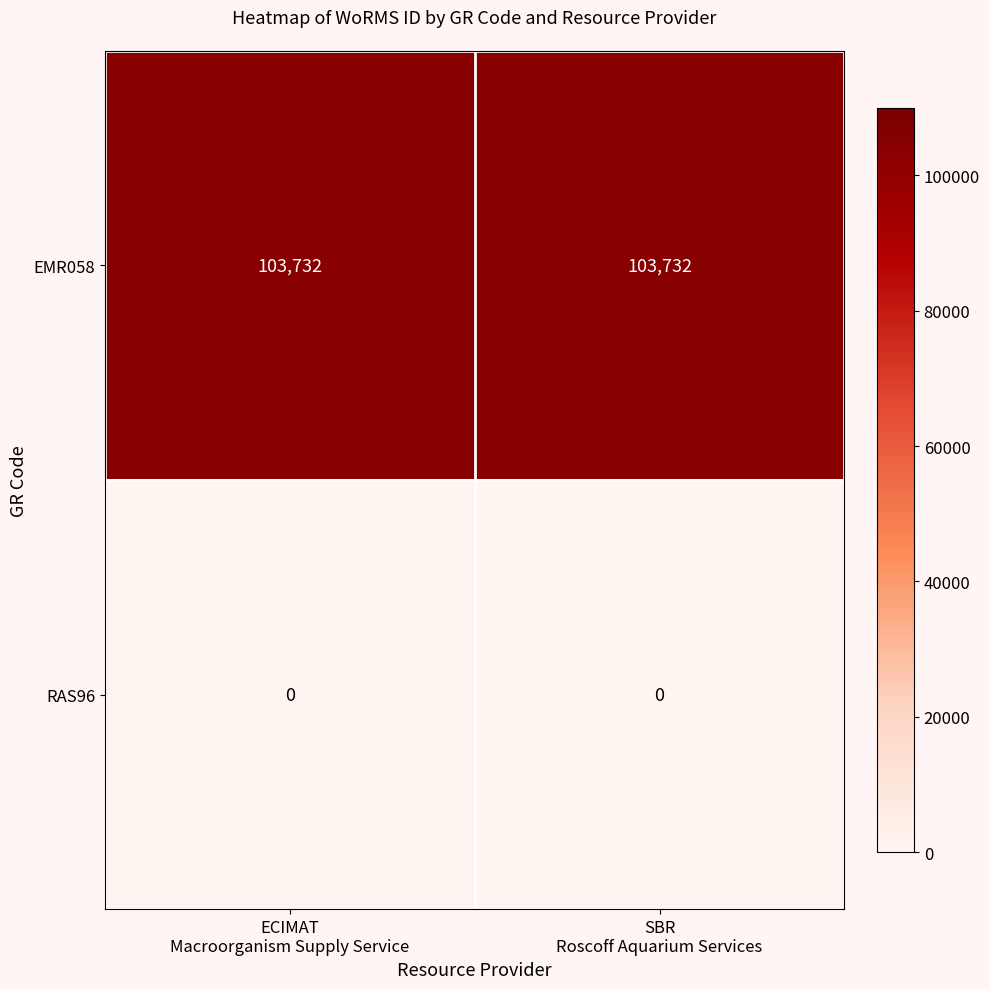

Which series has the largest total across all categories?

EMR058